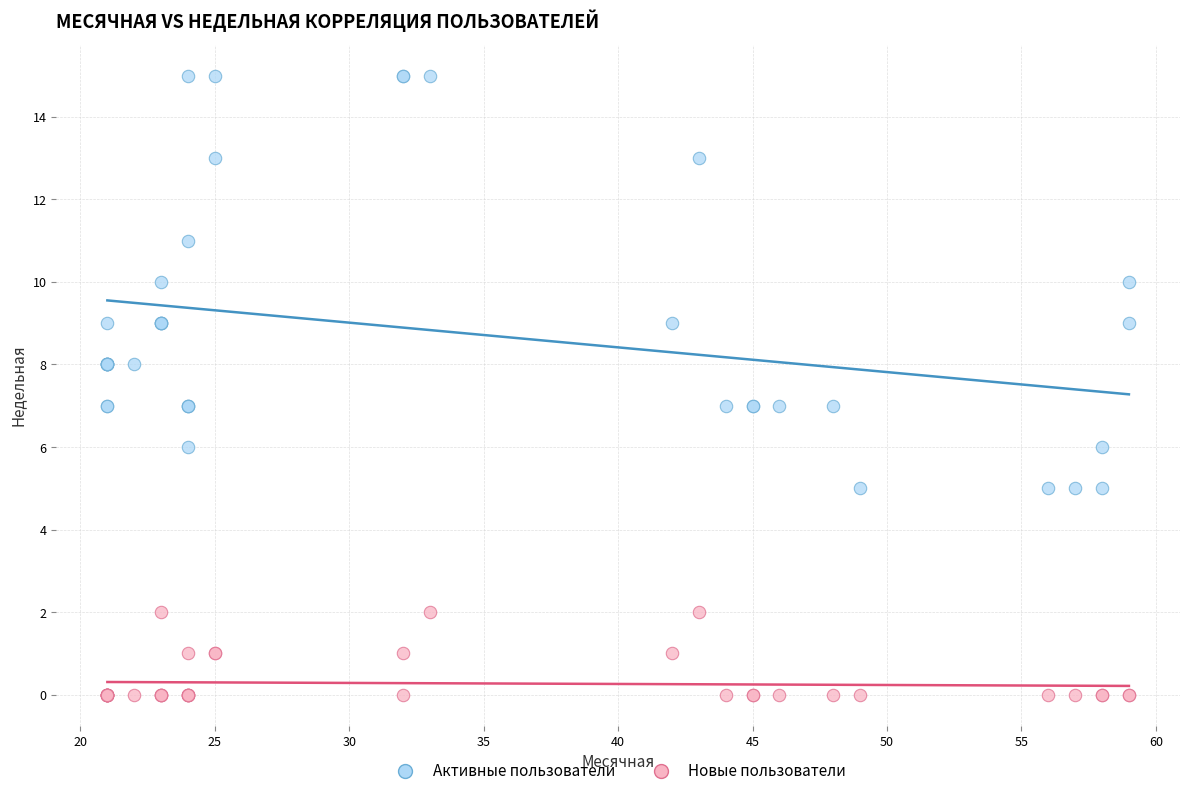

What is the X range (max minus min) for the scatter plot?

38